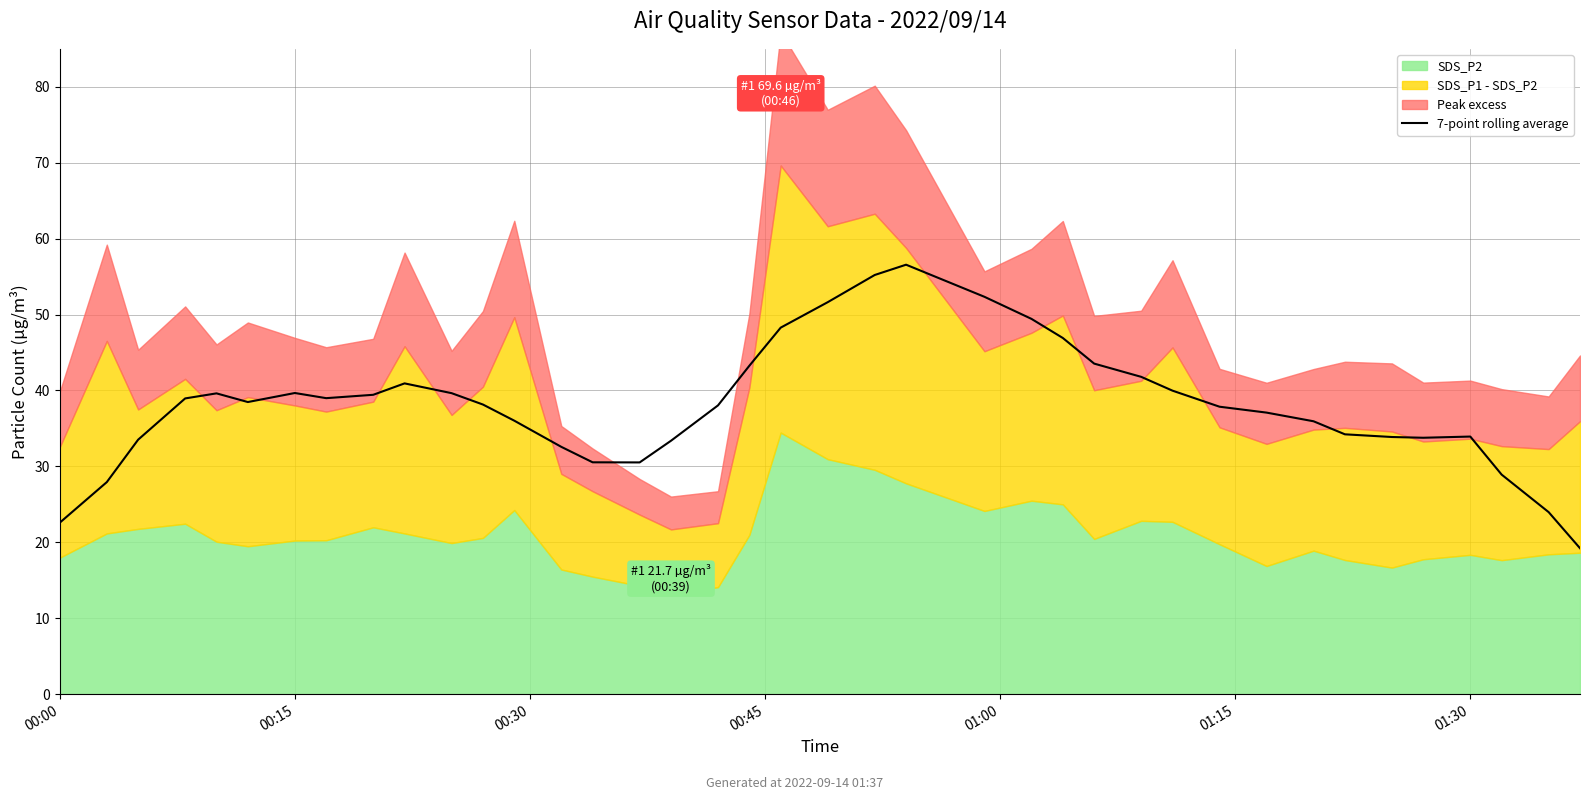

How many values exceed 38?

21